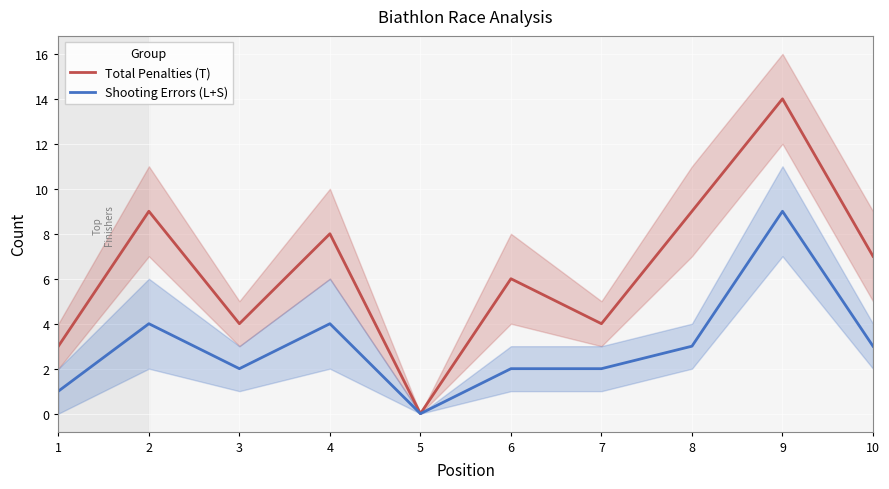

Reading left to right, list all the values displayed in this chart.

Total Penalties (T): 3	9	4	8	0	6	4	9	14	7
Shooting Errors (L+S): 1	4	2	4	0	2	2	3	9	3